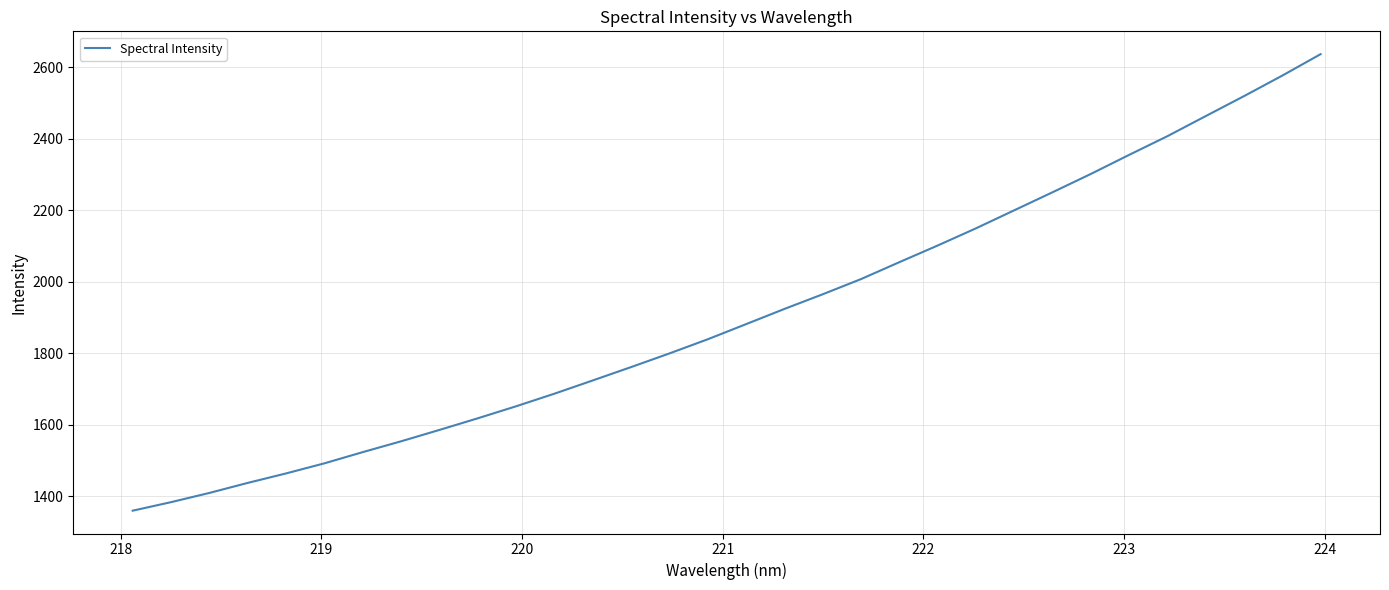

What is the greatest value displayed?

2637.3